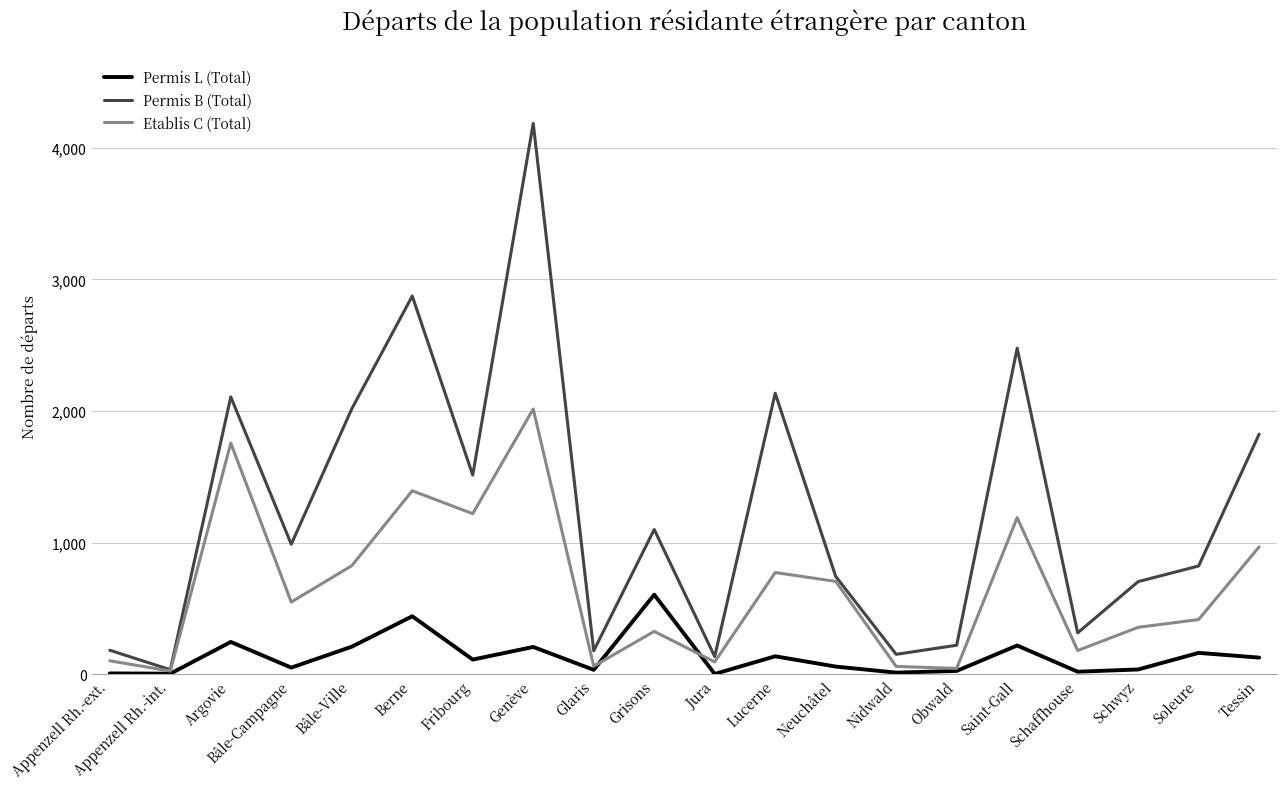

What is the sum of all Etablis C (Total) values?

13065